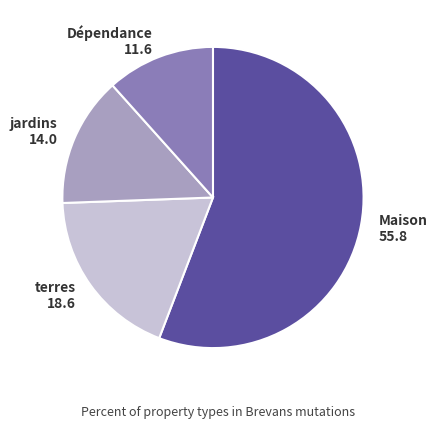

Which slice is the largest?

Maison